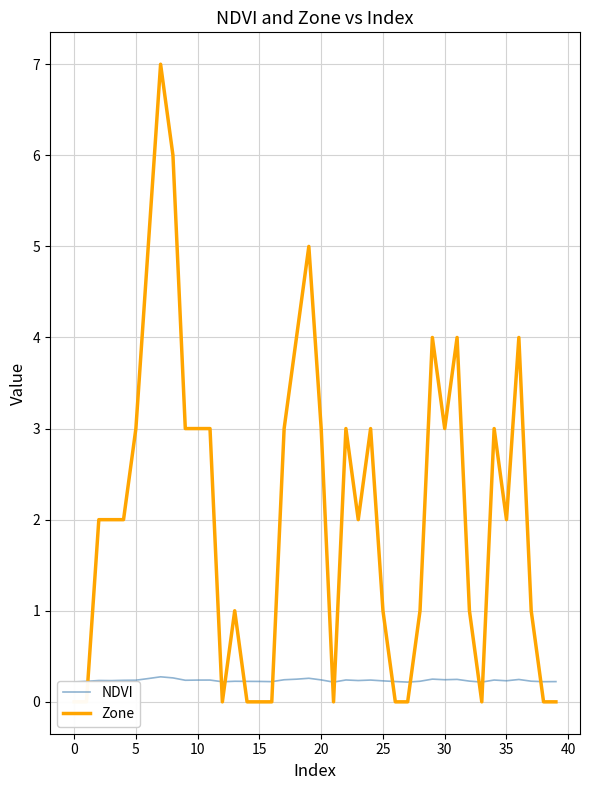

At which category does Zone reach its first local valley?

12